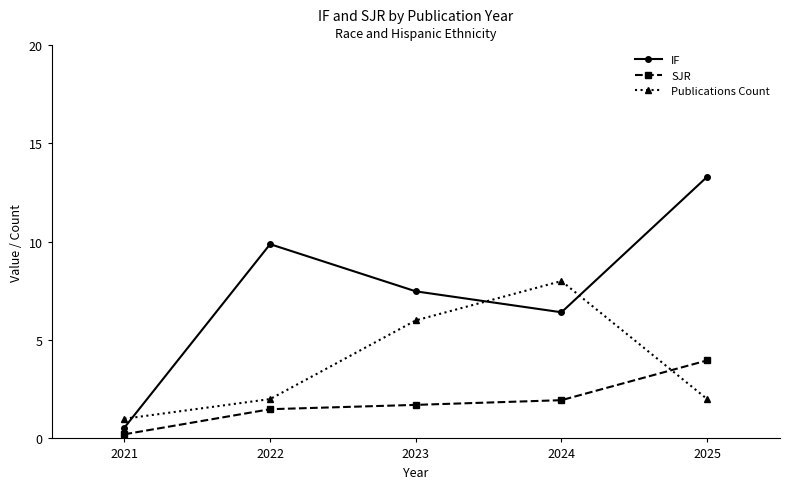

What is the sum of the Publications Count values at 2023 and 2025?

8.0